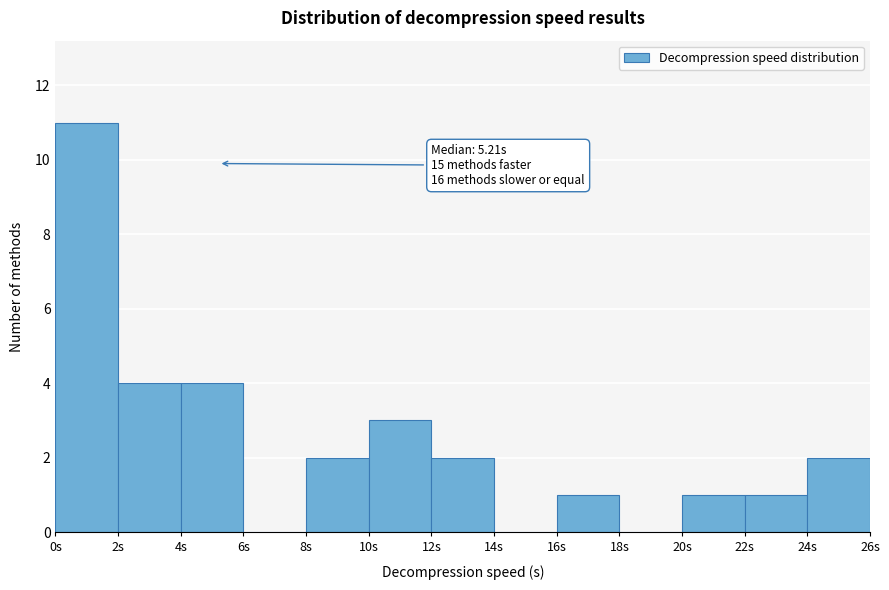

Over which range of the x-axis is the bar tallest?

0 to 2